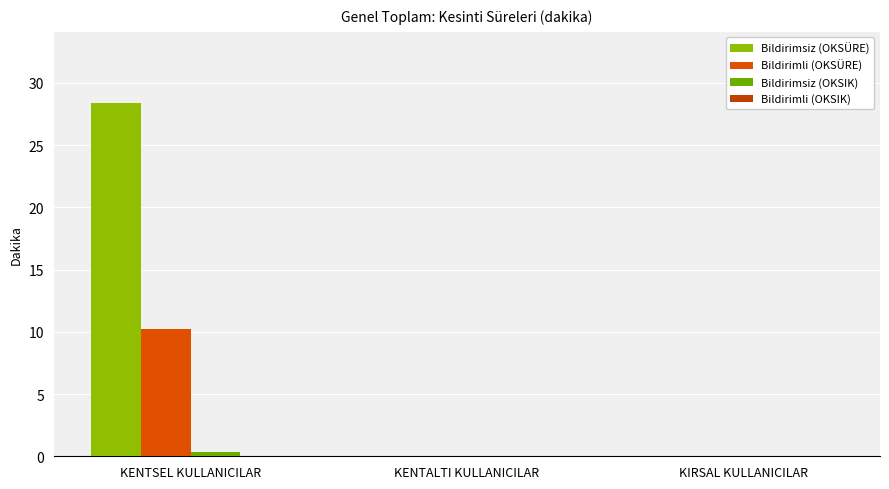

The value of Bildirimsiz (OKSIK) at KENTSEL KULLANICILAR is 0.1. True or false?

False